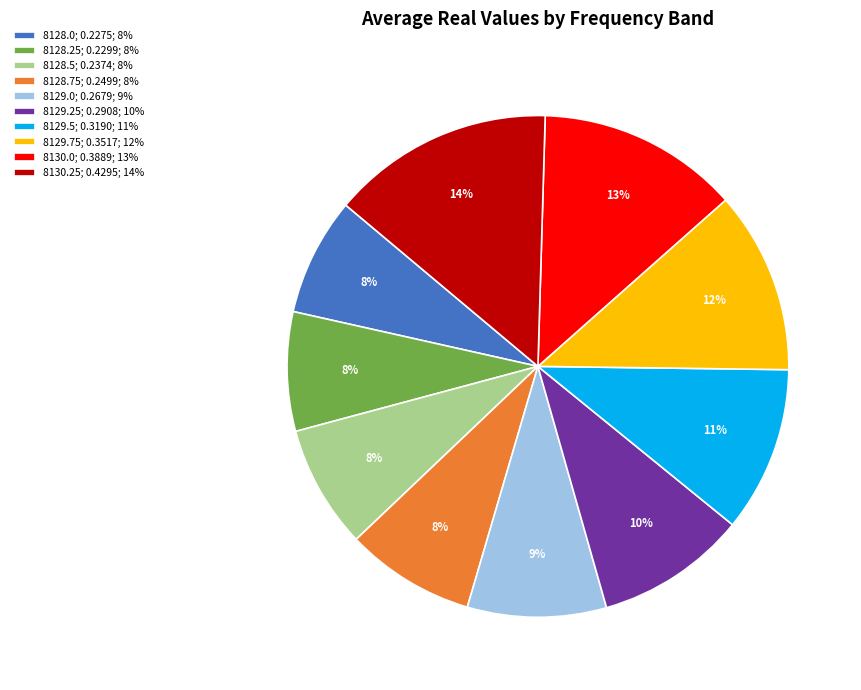

True or false: 8129.75 accounts for 12% of the total.

True